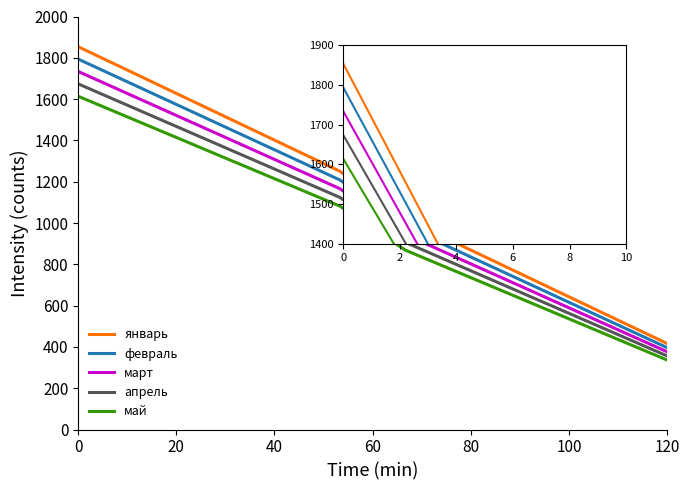

Which series has the widest spread of values?

январь